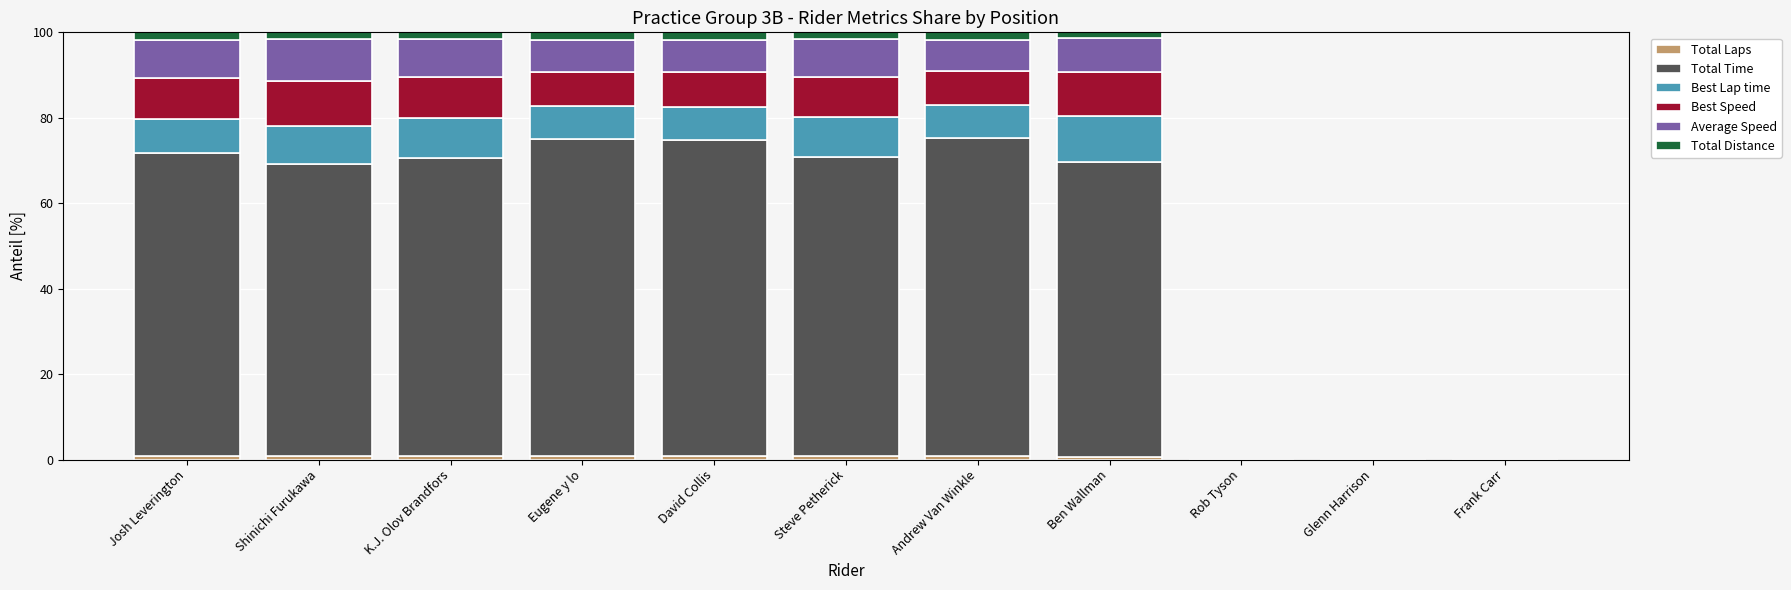

How many series are shown in this chart?

6